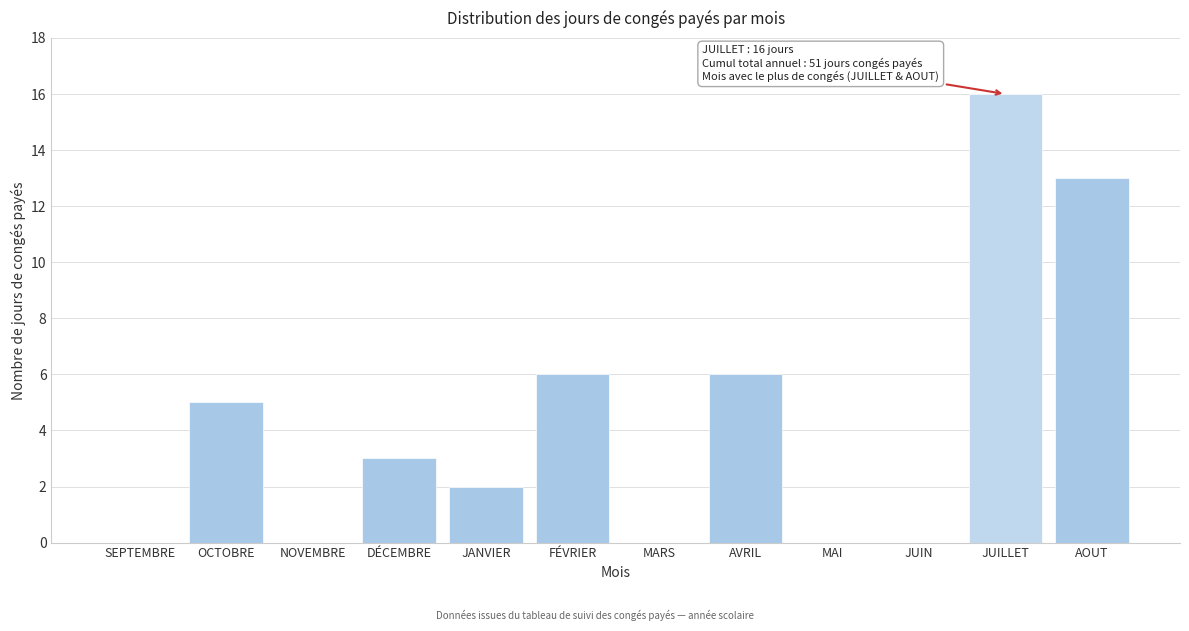

Reading left to right, what are all the values shown in this chart?

SEPTEMBRE=0	OCTOBRE=5	NOVEMBRE=0	DÉCEMBRE=3	JANVIER=2	FÉVRIER=6	MARS=0	AVRIL=6	MAI=0	JUIN=0	JUILLET=16	AOUT=13